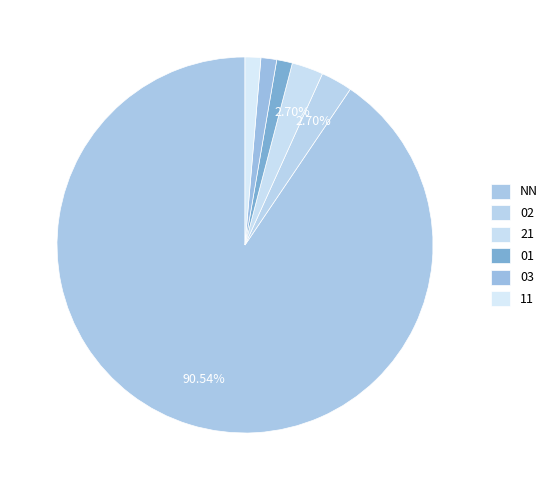

Count the number of slices in the pie.

6